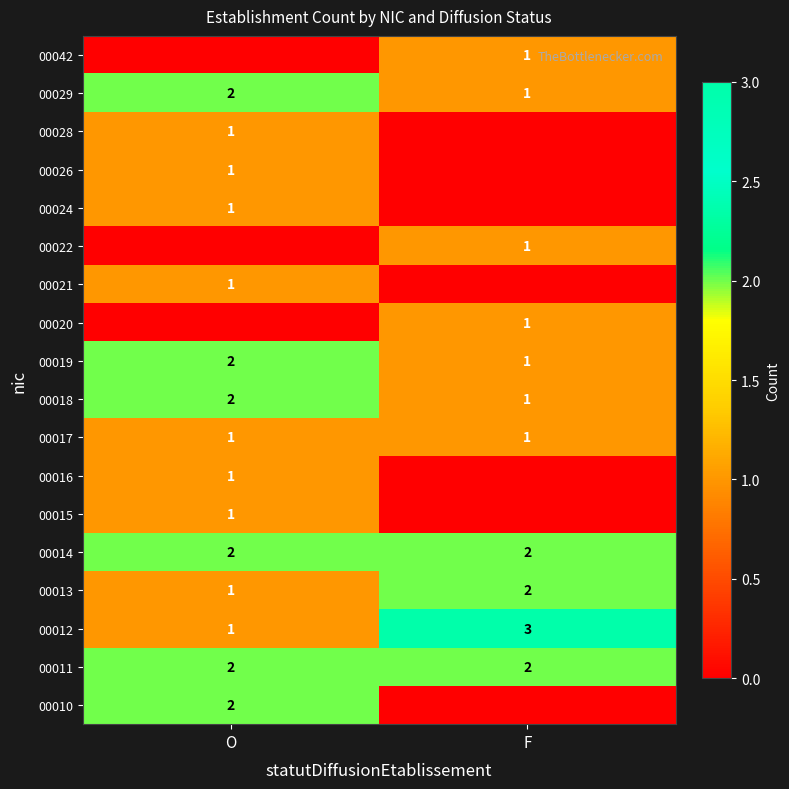

The 00022 series shows 1 at F. True or false?

True